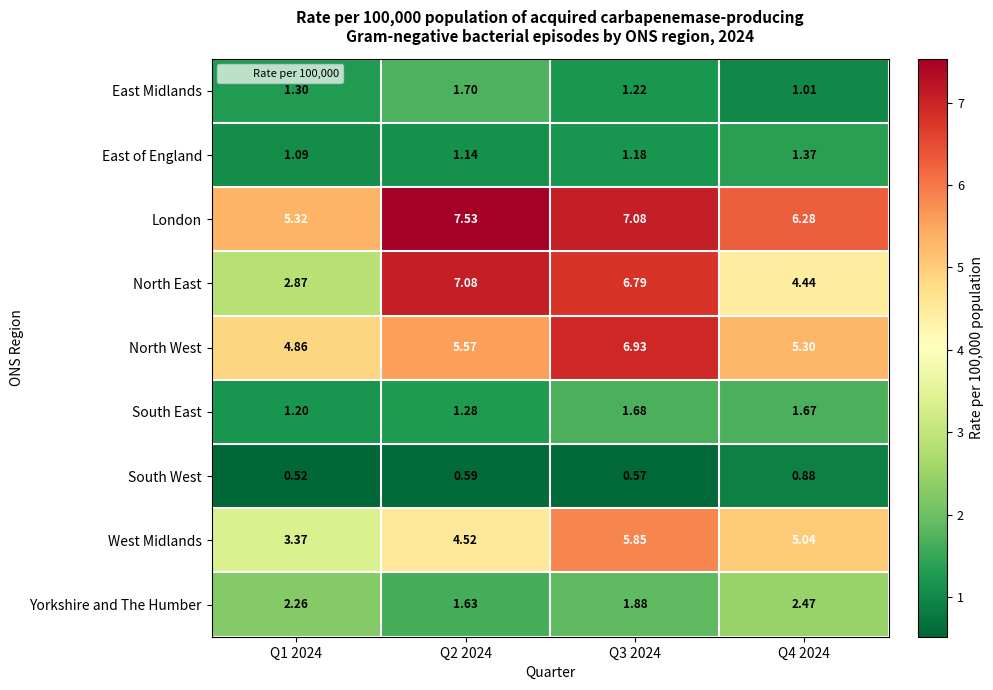

Which series has the widest spread of values?

North East